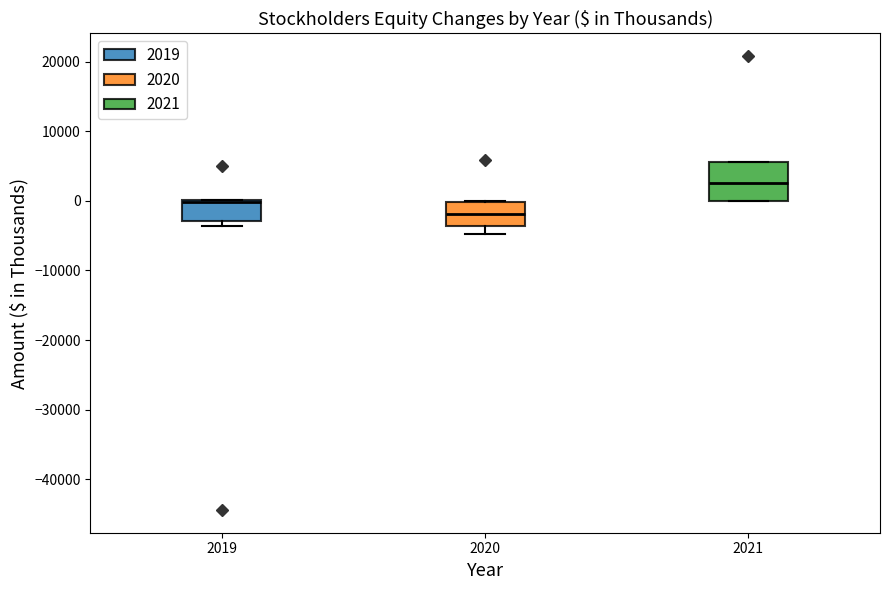

Where is the upper edge of the box at x = 2019 on the y-axis? The values are not printed on the chart, so give them approximately, as read against the axis.

0